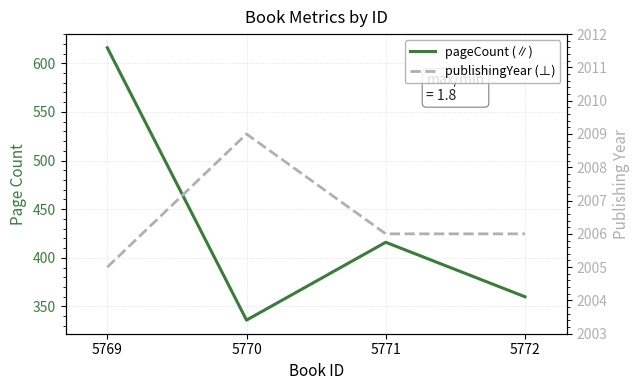

Is it true that pageCount (∥) equals 141 at 5772?

False